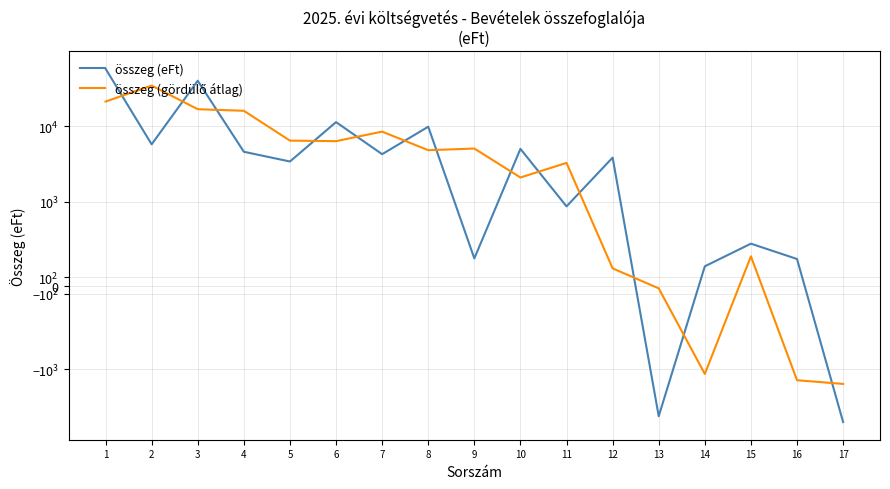

The összeg (gördülő átlag) series shows 5080.0 at 9. True or false?

True